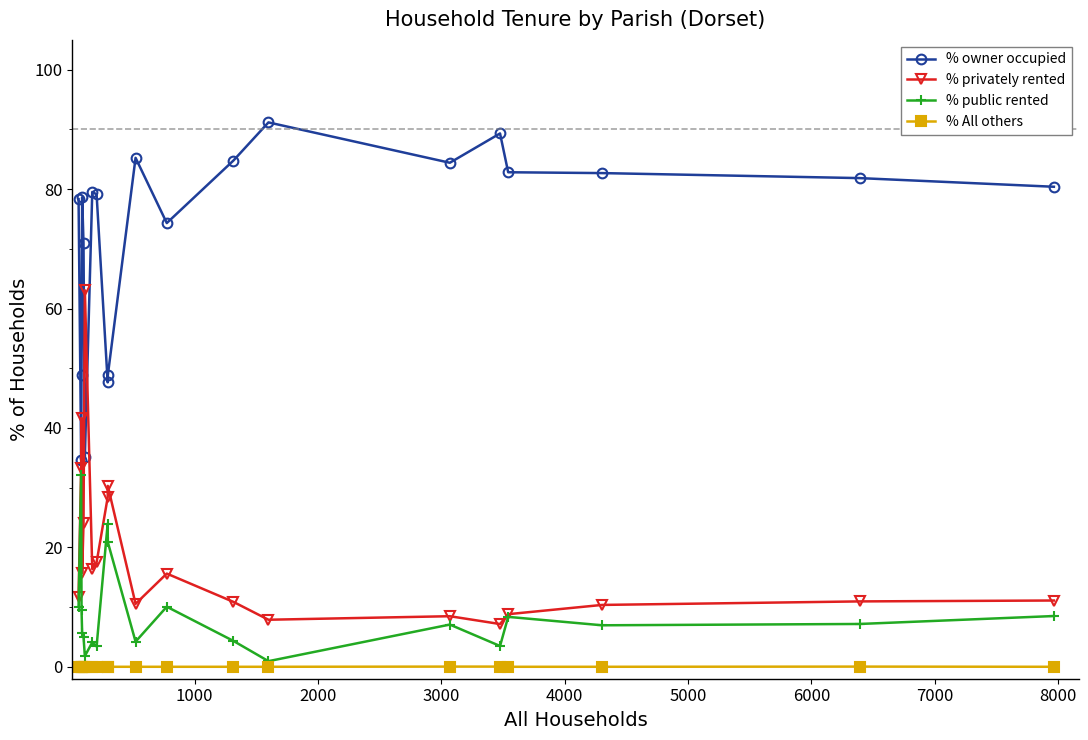

Does the chart have visible grid lines?

No